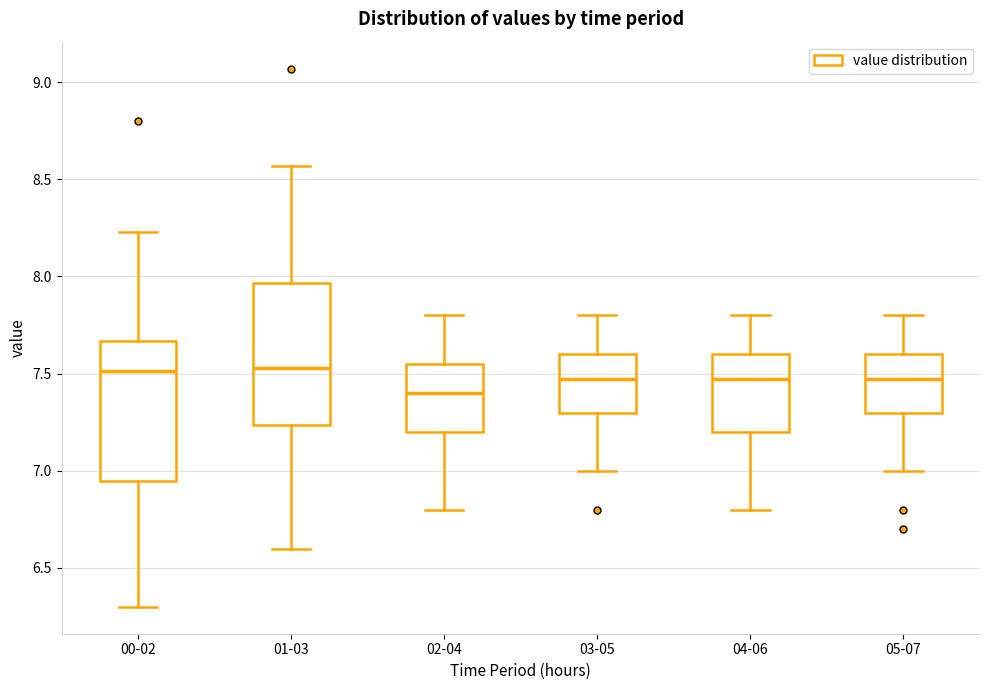

Where does the upper whisker of the box for 00-02 end on the y-axis? The values are not printed on the chart, so give them approximately, as read against the axis.

8.25